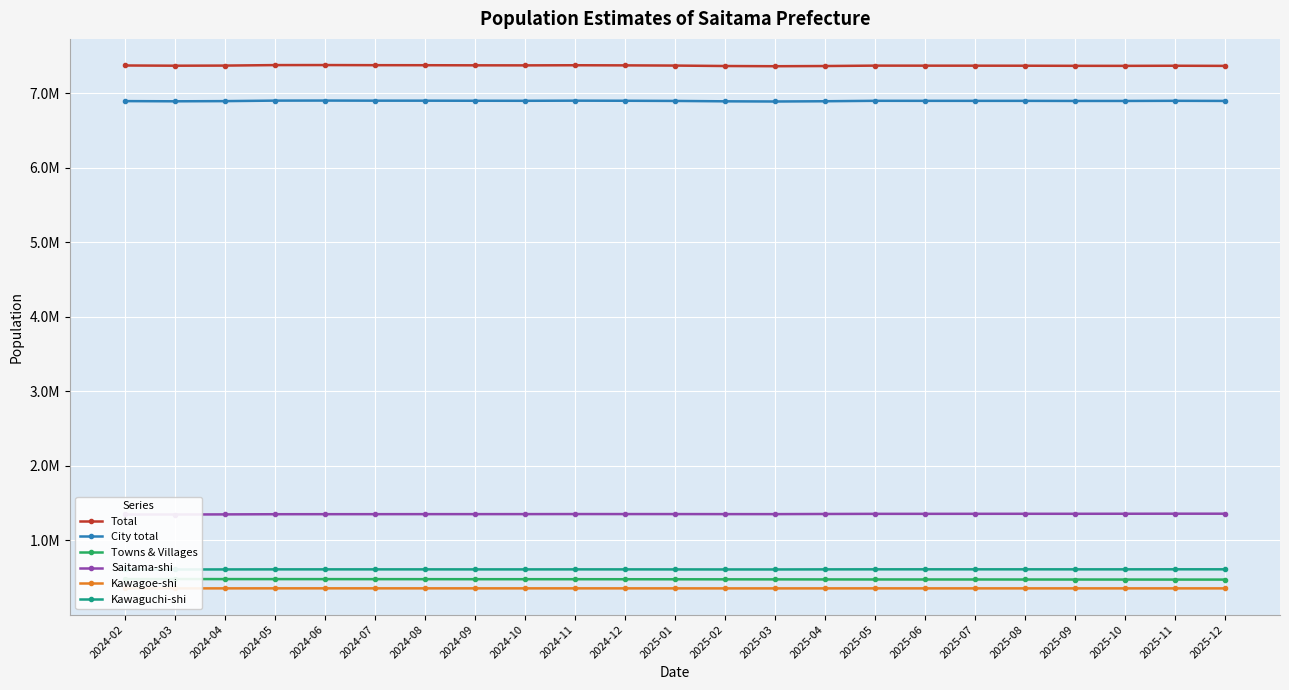

Where does the City total series first go above 6900521?

2024-05